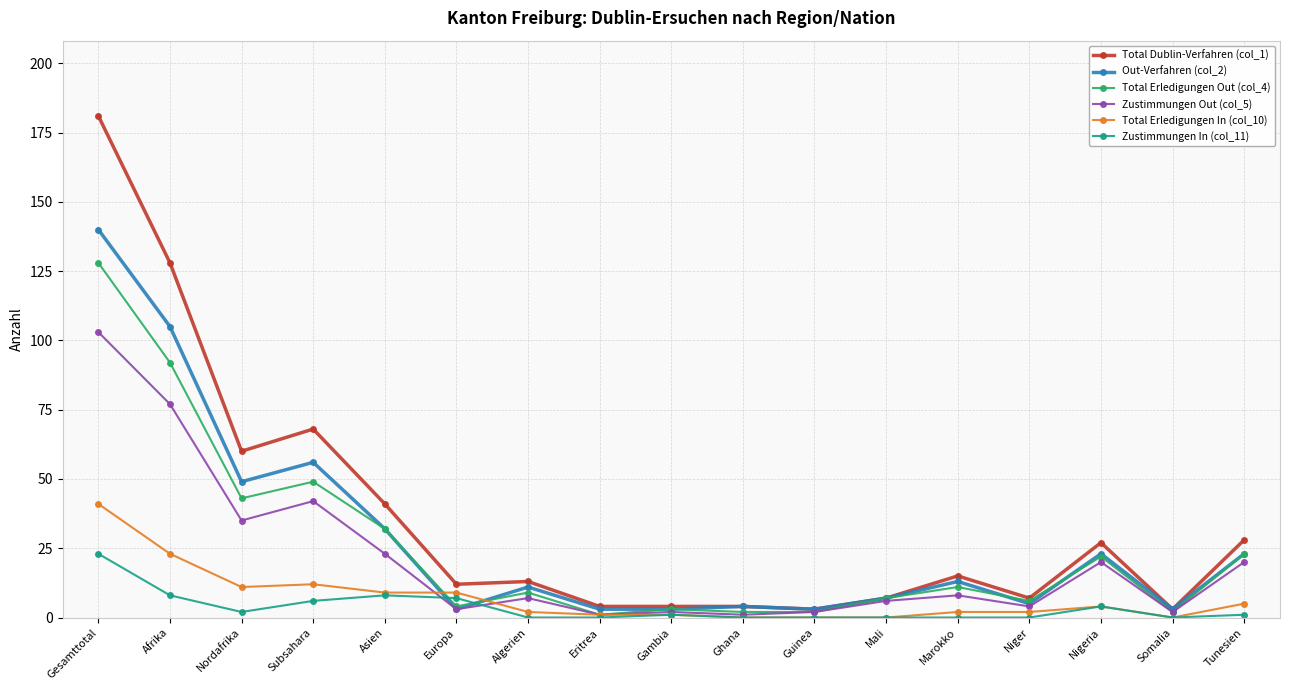

What is the difference between the maximum and minimum values in the Zustimmungen In (col_11) series?

23